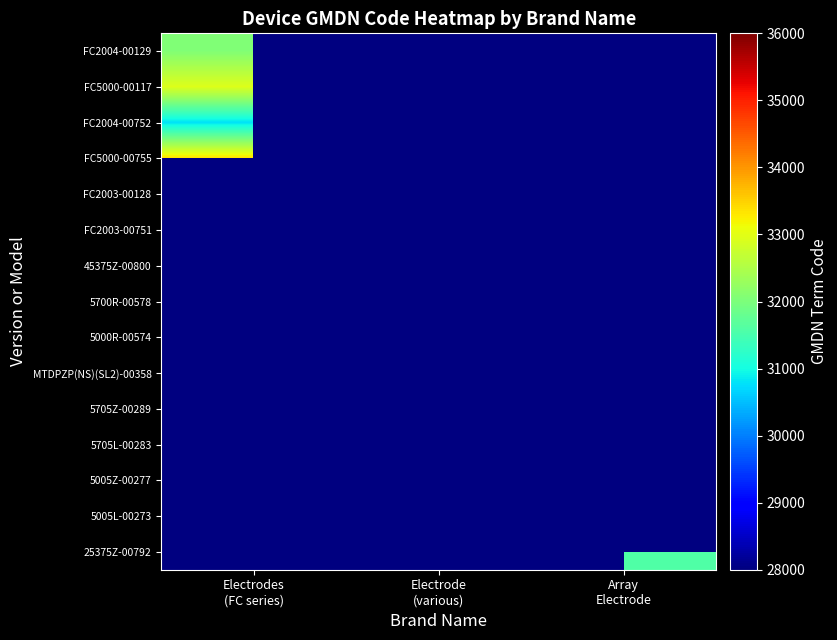

Which series has the widest spread of values?

FC2004-00129